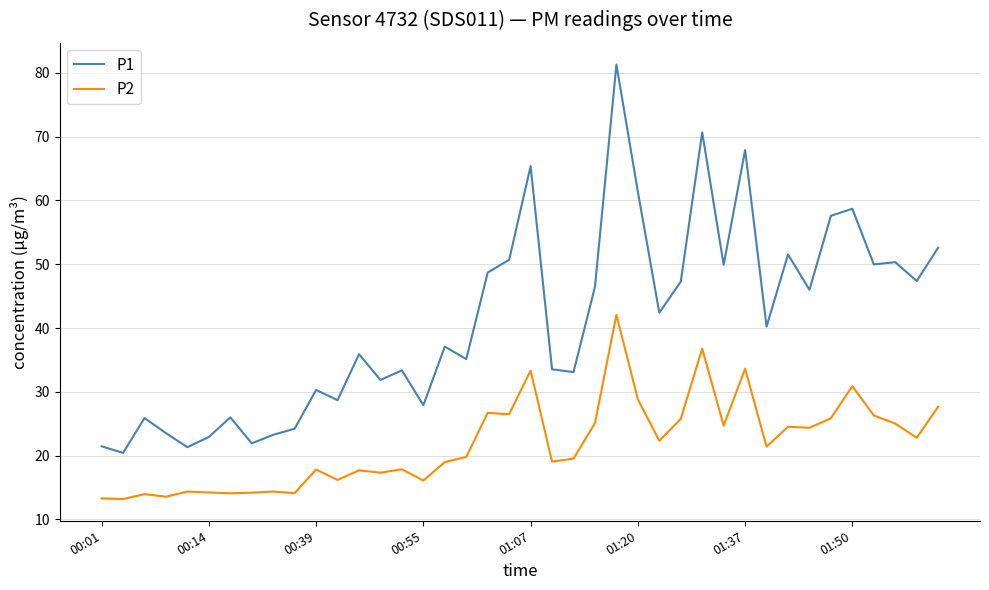

At how many categories does at least one series exceed 56?

7